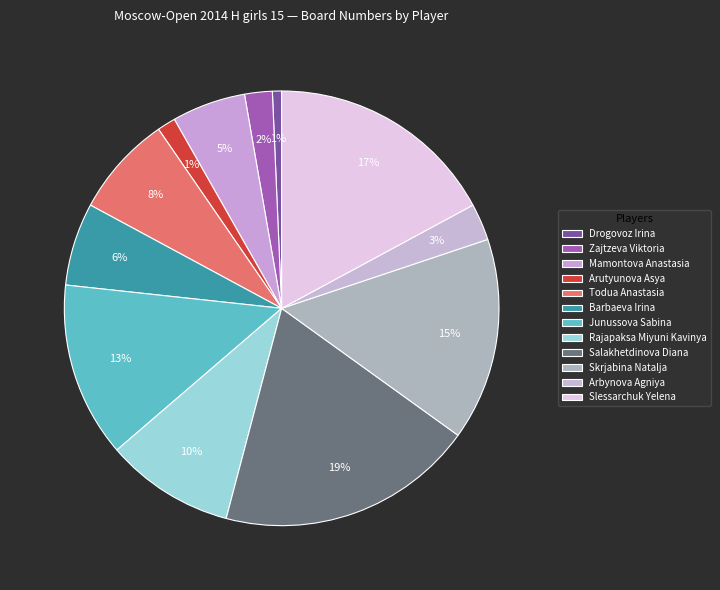

How many segments does this pie chart have?

12